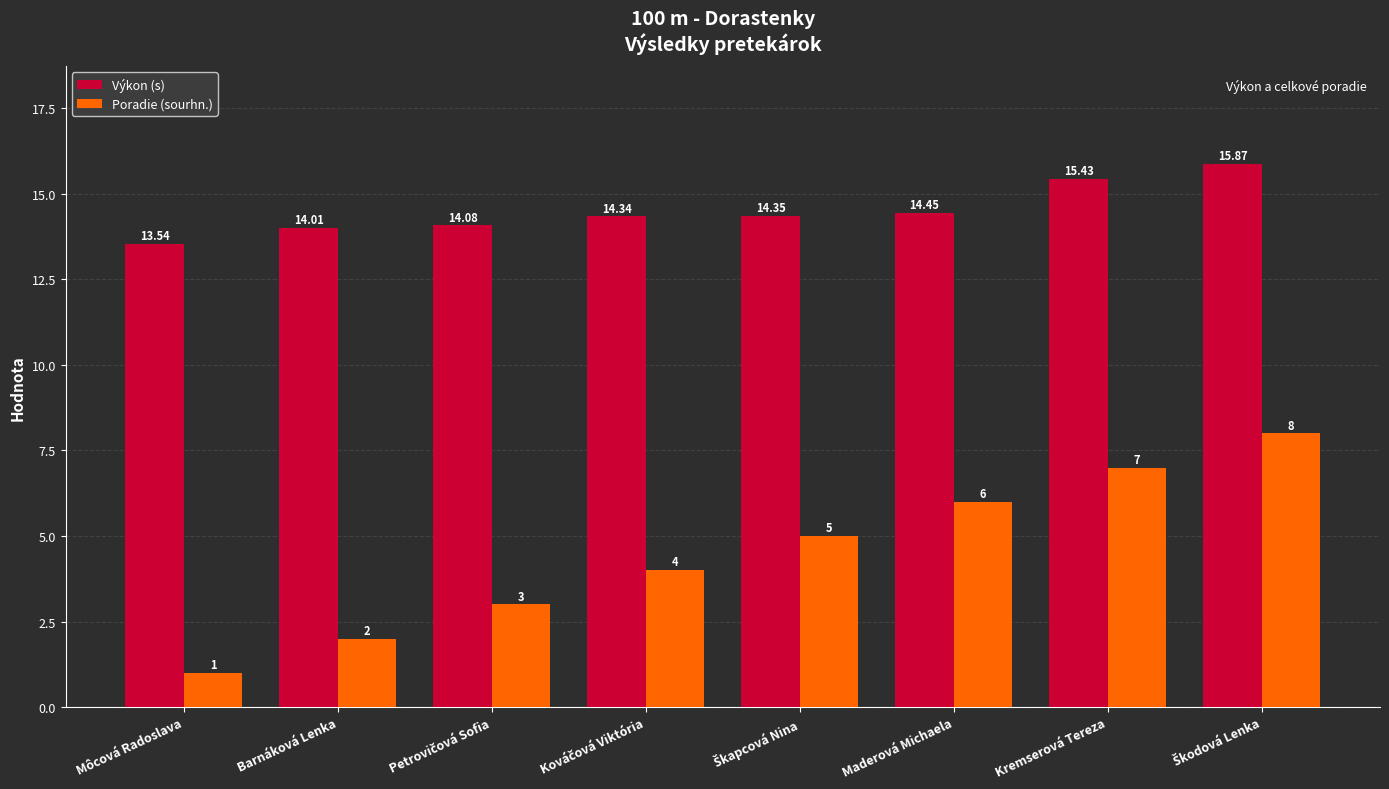

Which label corresponds to the smallest value in the chart?

Môcová Radoslava